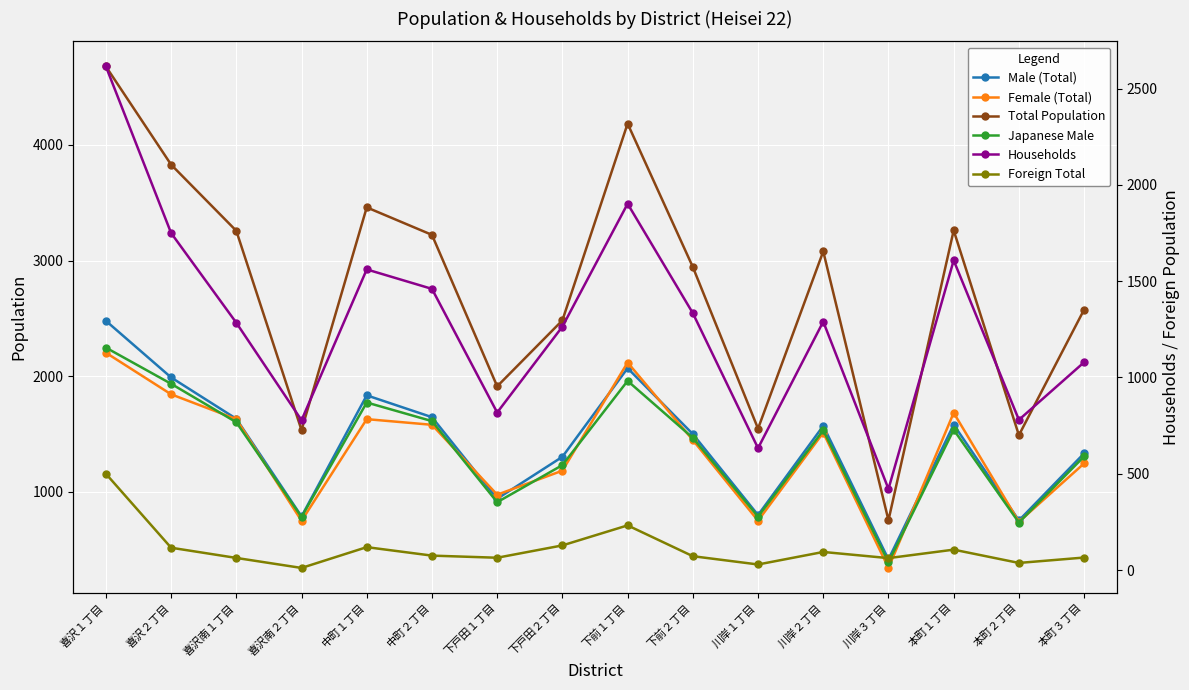

What is the minimum value for Male (Total)?

413